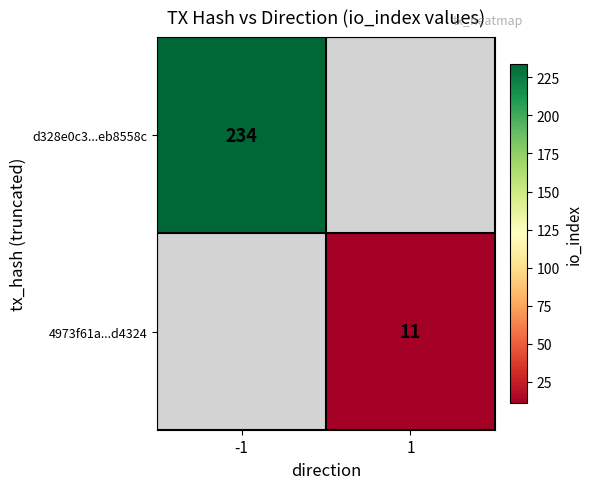

Is the value of d328e0c3...eb8558c at -1 greater than the value of 4973f61a...d4324 at 1?

Yes